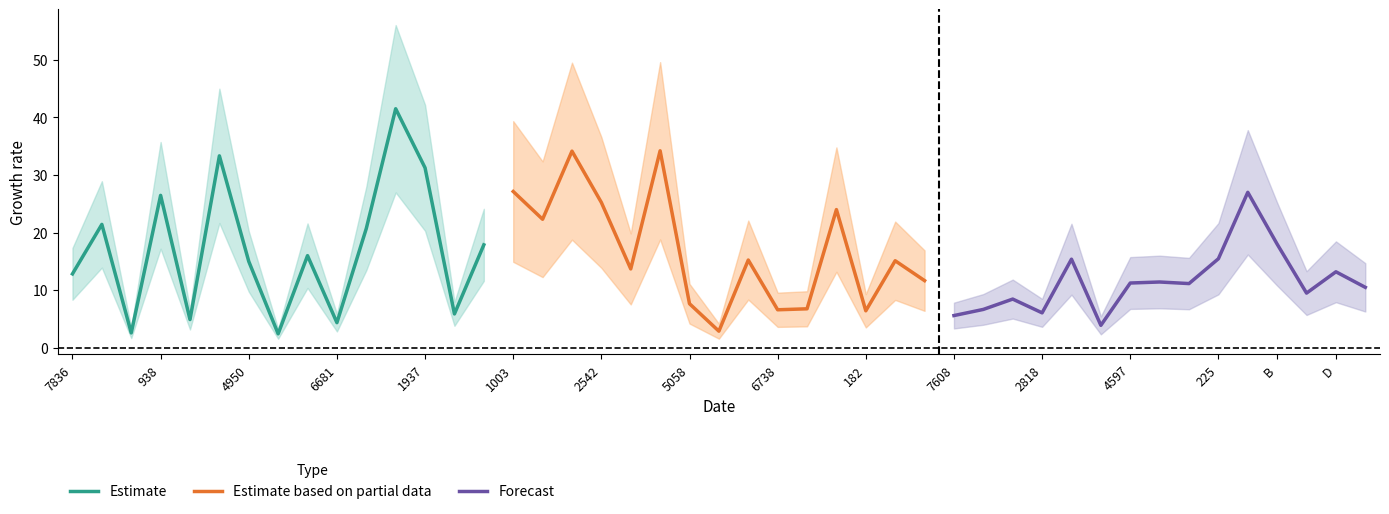

What is the value of the Estimate based on partial data point at the 1st from the left?

27.1